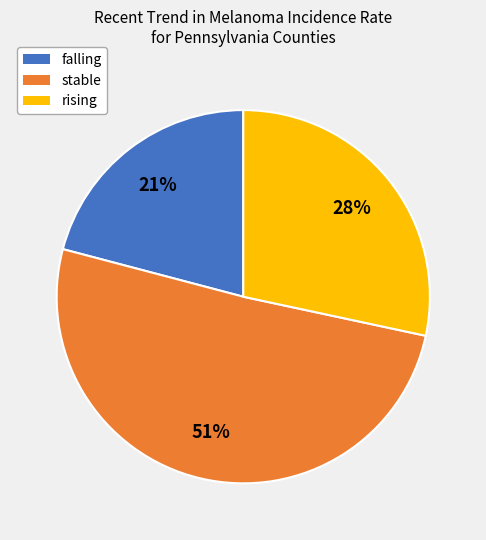

Approximately how many times larger is the value at stable compared to falling?

2.4